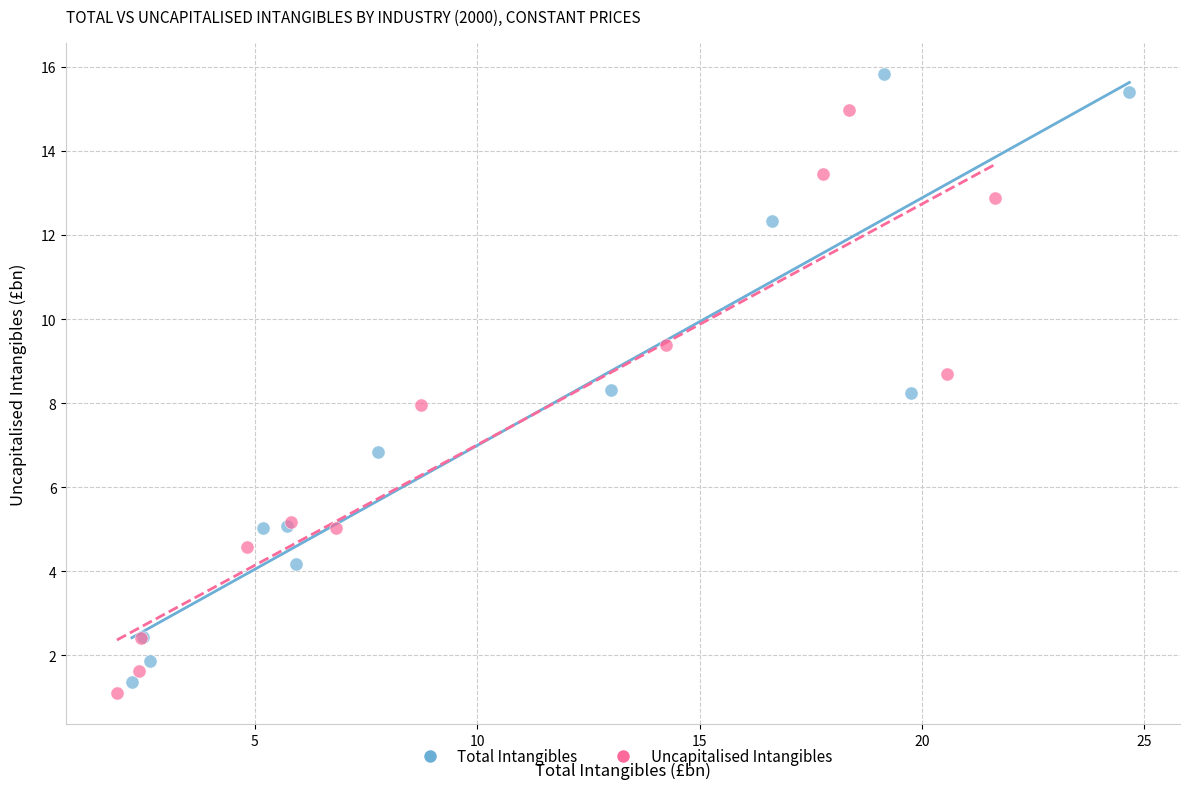

Which series has the widest spread of Y values?

Total Intangibles